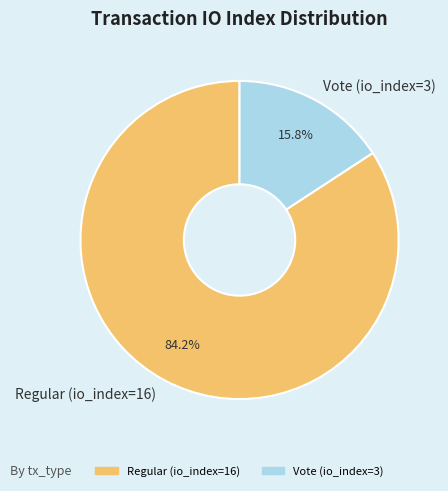

Which has a higher value, Regular (io_index=16) or Vote (io_index=3)?

Regular (io_index=16)